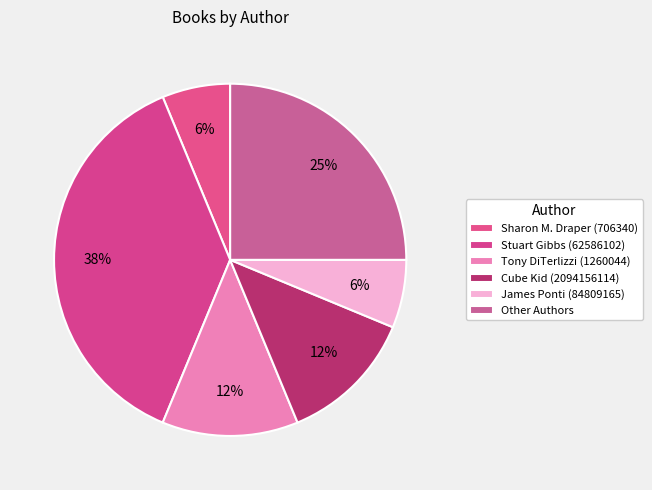

How many slices are in this pie chart?

6